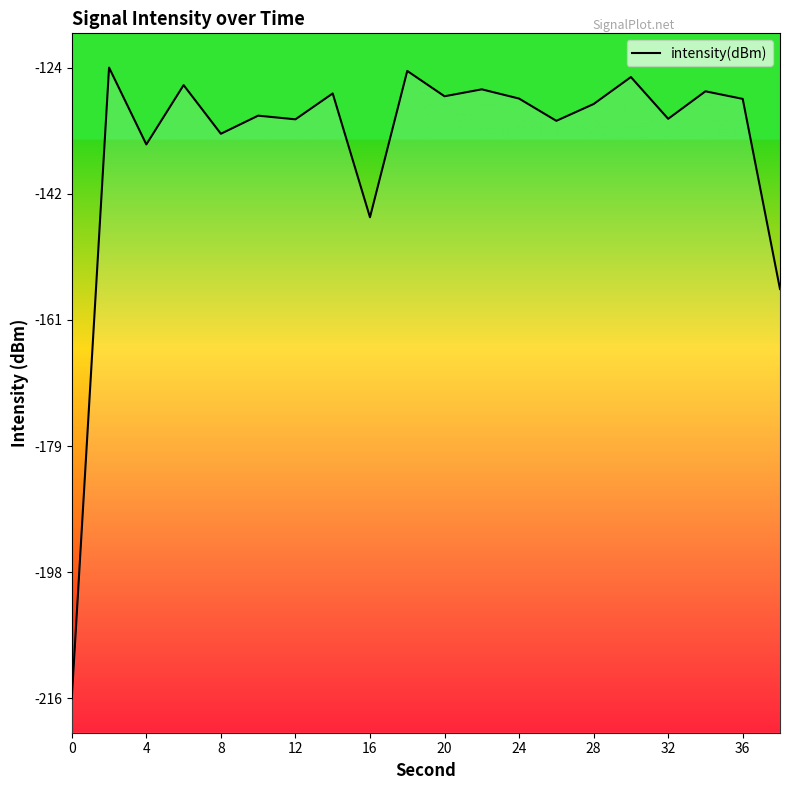

How many interior local peaks (higher than both neighbors) does the data have?

8